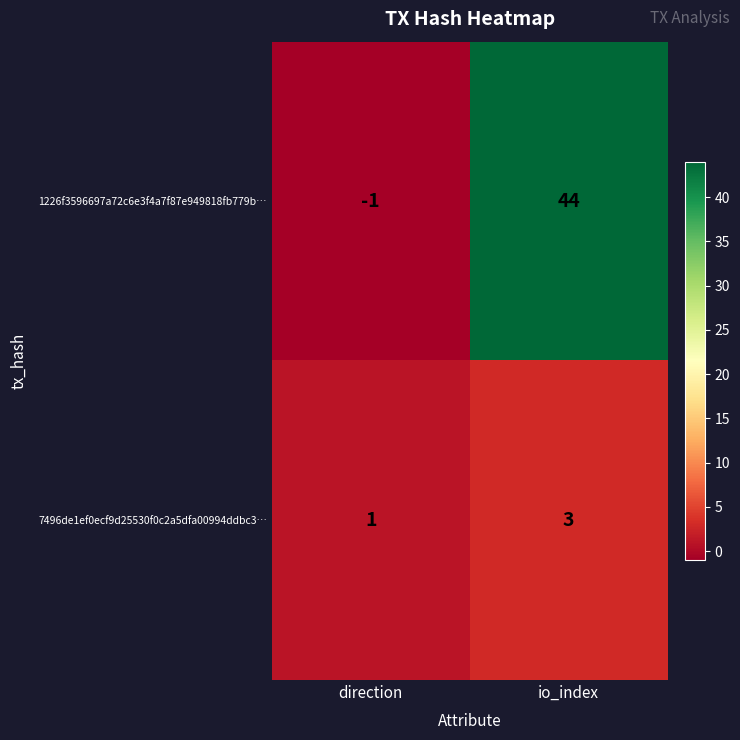

Which series has the largest range (max minus min)?

1226f3596697a72c6e3f4a7f87e949818fb779b…